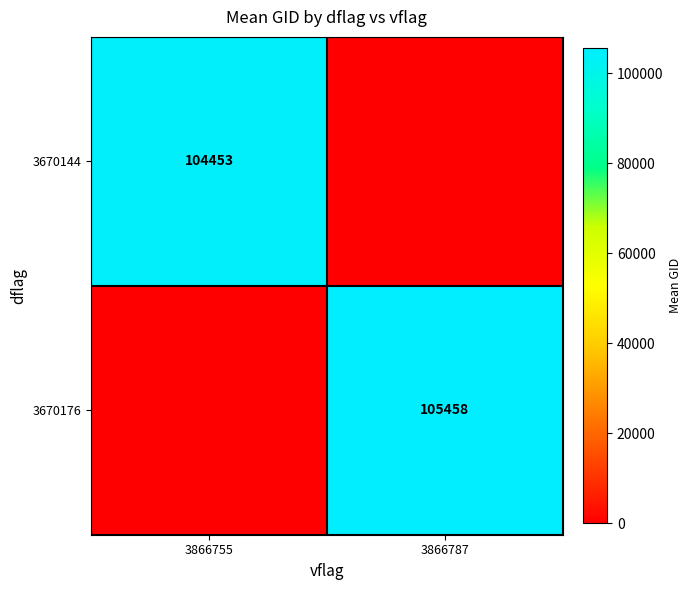

At how many categories does at least one series exceed 60207?

2